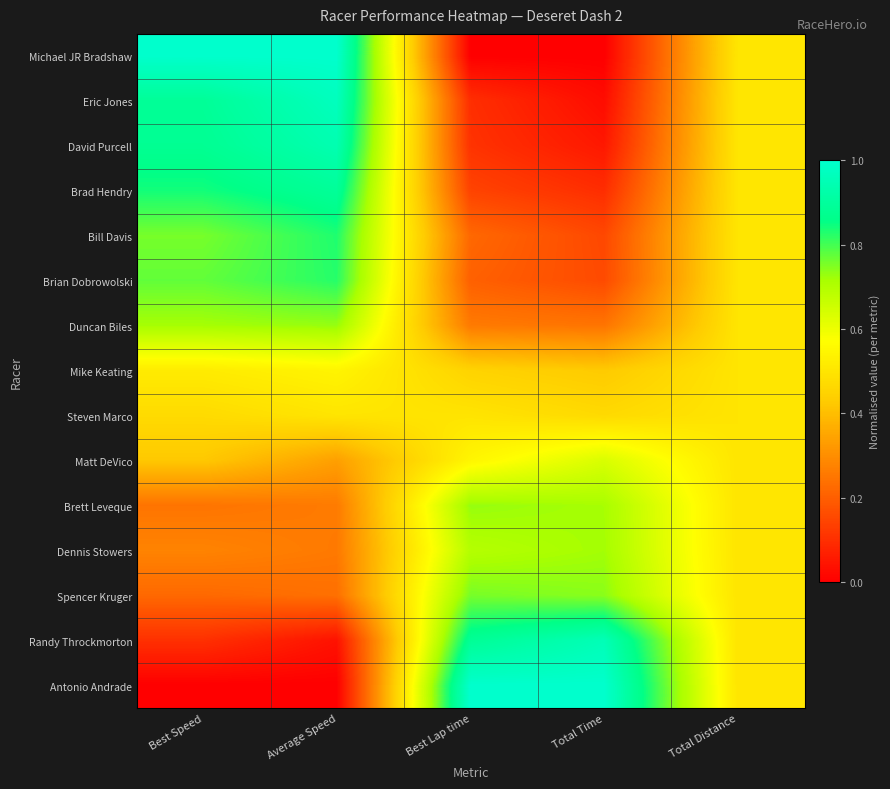

What is the maximum value shown in the chart?

1.0